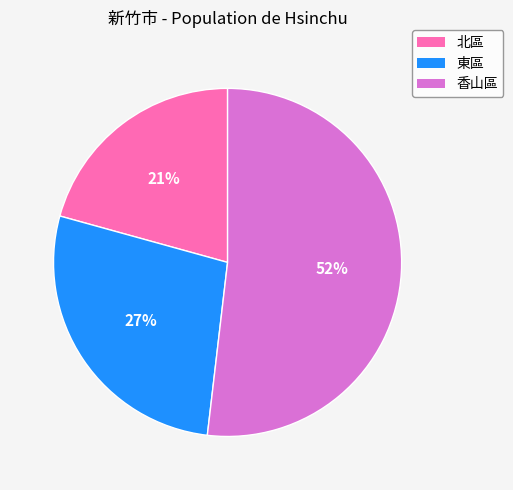

Approximately how many times larger is the value at 東區 compared to 香山區?

0.5